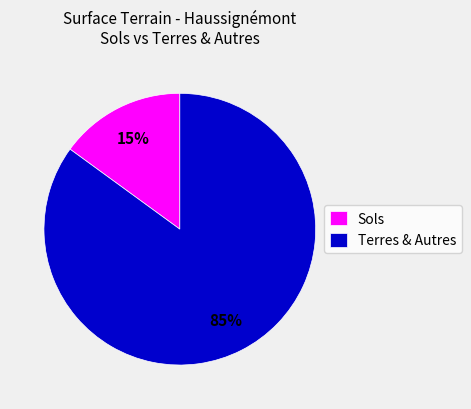

Is there a majority slice in this chart?

Yes